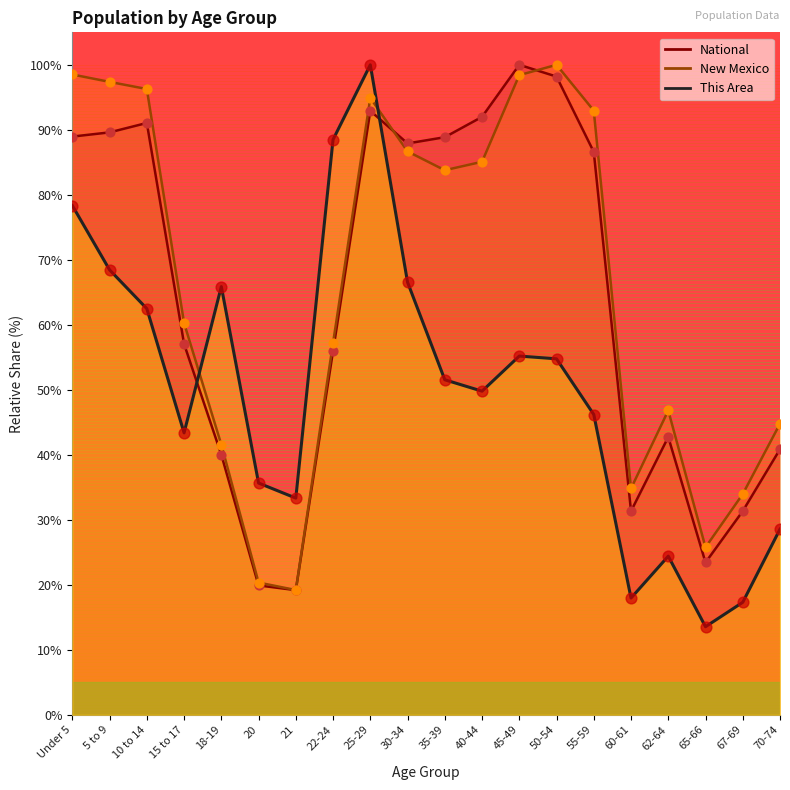

Which series reaches the minimum Y coordinate?

This Area